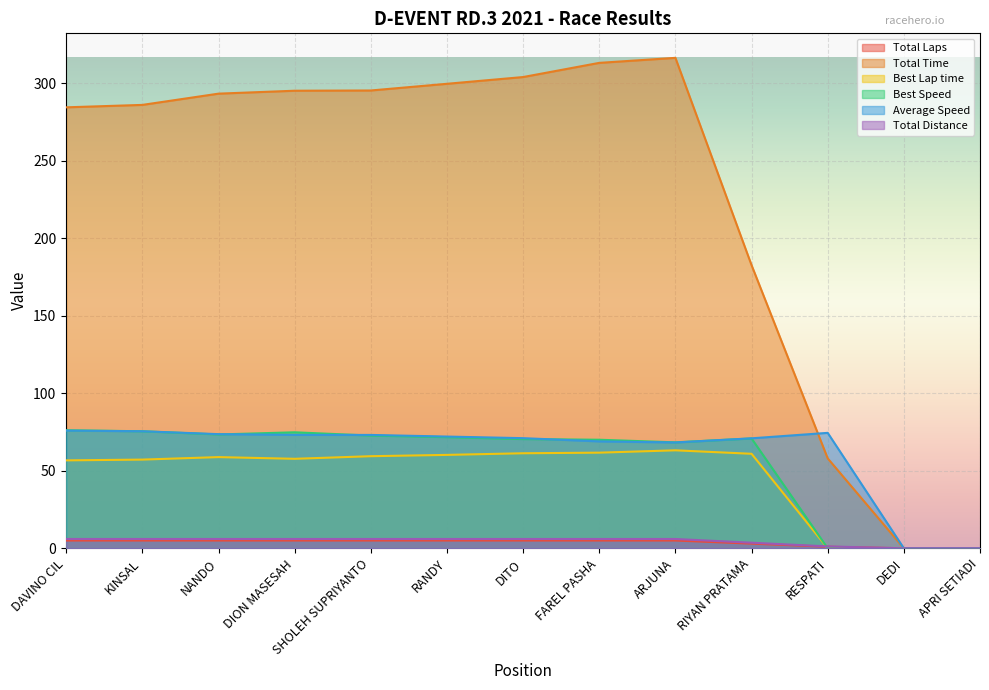

At SHOLEH SUPRIYANTO, list the series in order from largest to smallest.

Total Time, Average Speed, Best Speed, Best Lap time, Total Distance, Total Laps